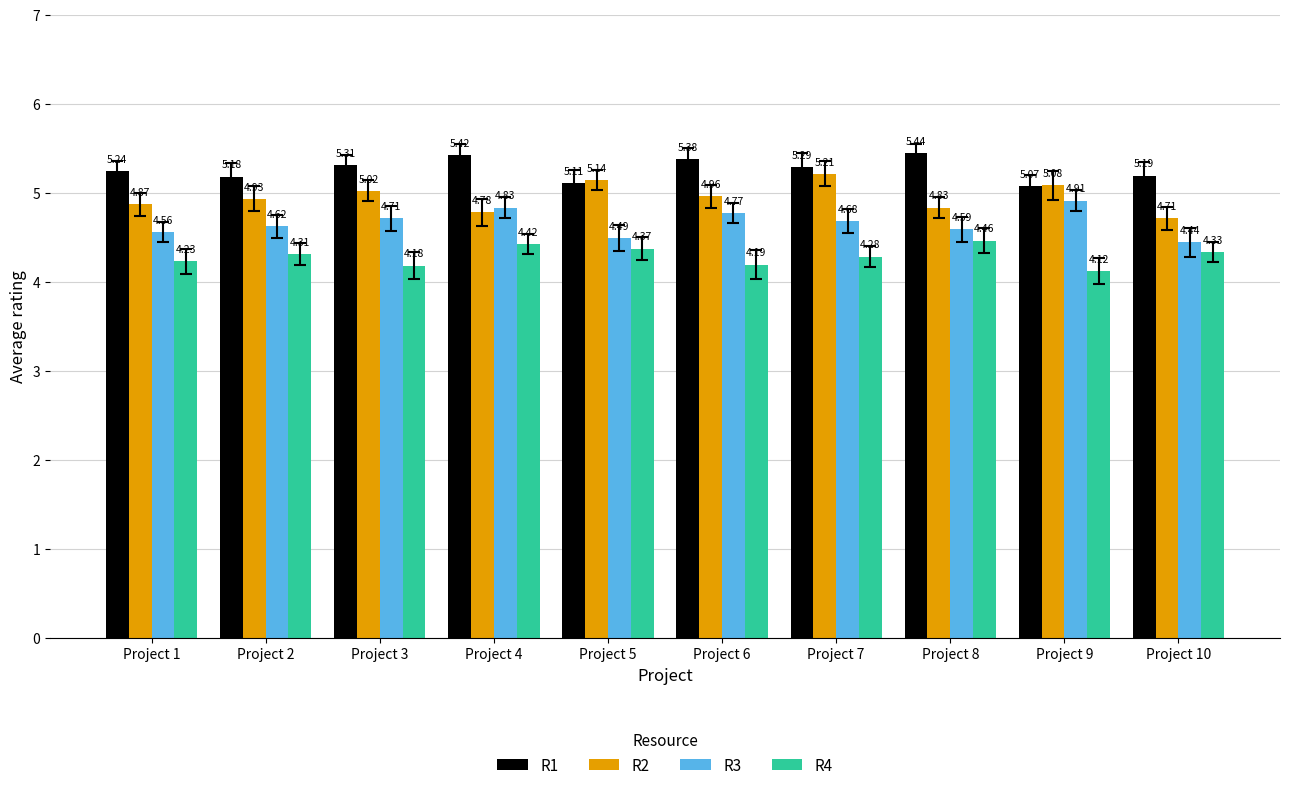

How many data points does each series have?

10